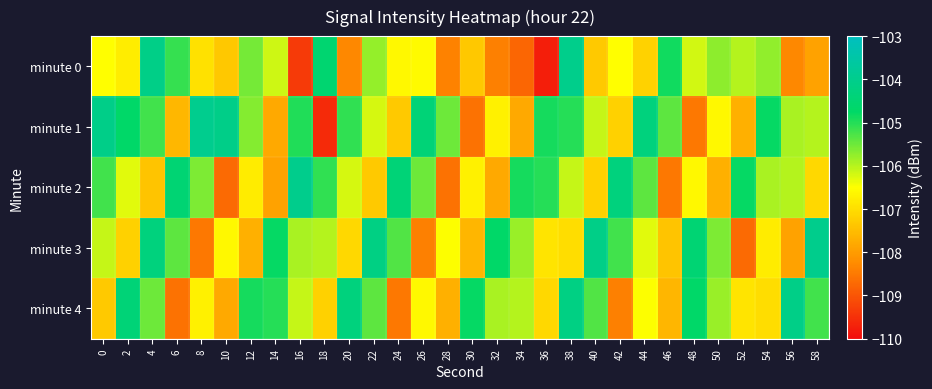

Between 4 and 58, which series saw the biggest shift?

minute 0